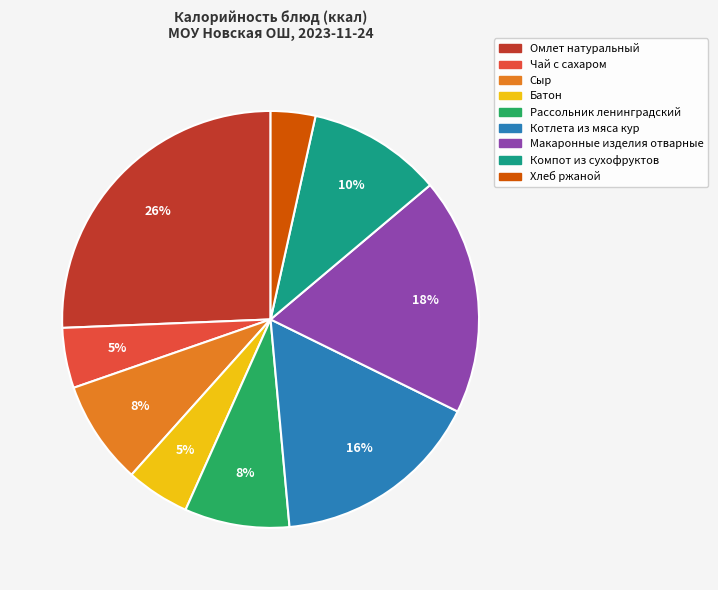

Count the number of slices in the pie.

9